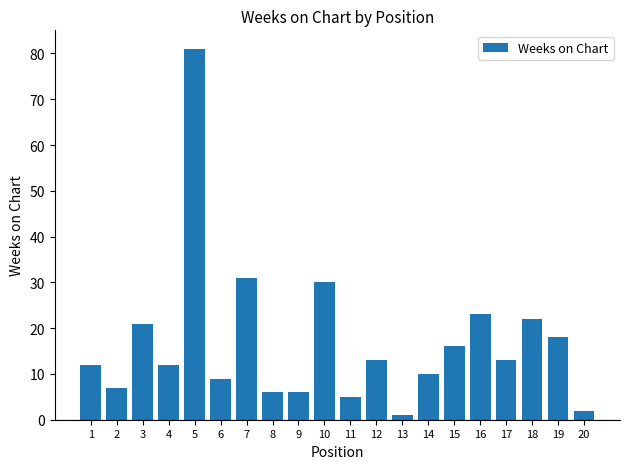

The chart shows a value of 2 at 8. True or false?

False